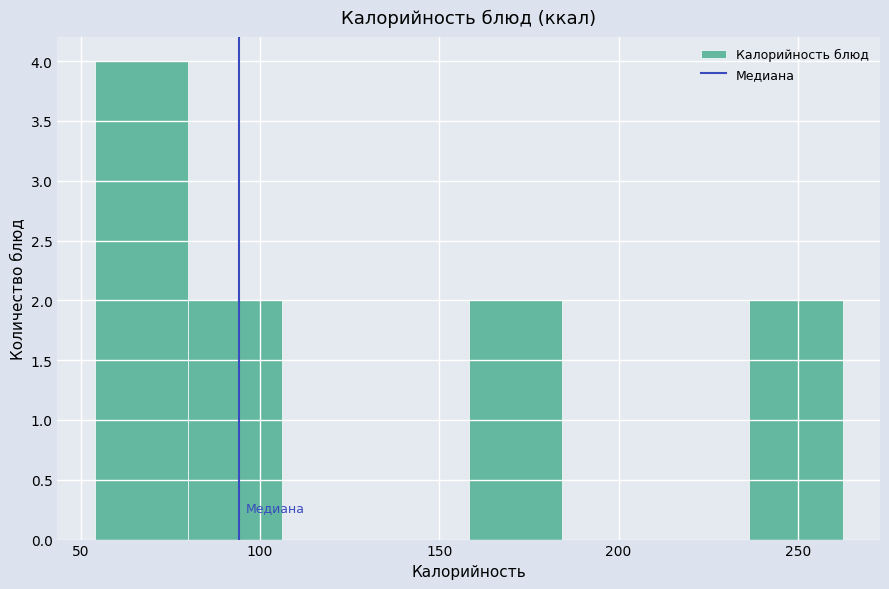

Reading left to right, transcribe this chart: for each bar, give the range it covers on the x-axis and its height. Neither the bar edges nor the heights are printed on the chart, so give them approximately, as read against the axes.

55 to 80: 4
80 to 105: 2
105 to 130: 0
130 to 160: 0
160 to 185: 2
185 to 210: 0
210 to 235: 0
235 to 260: 2